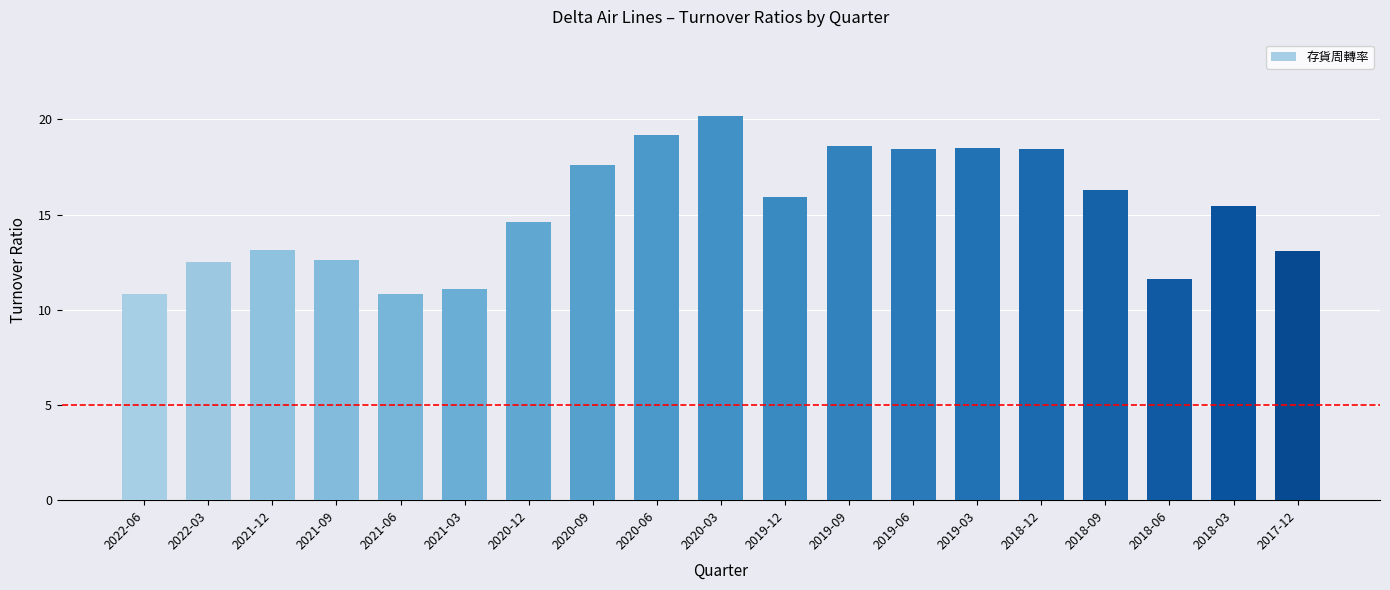

What is the sum of the values at 2019-06 and 2018-06?

30.0